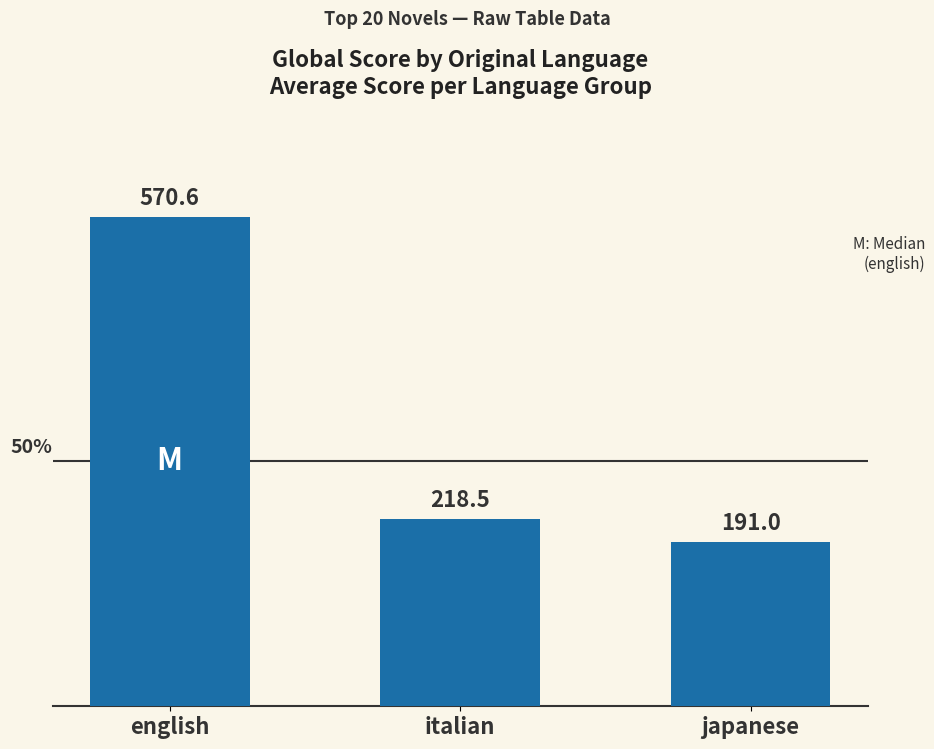

What is the difference between the maximum and minimum values?

379.6